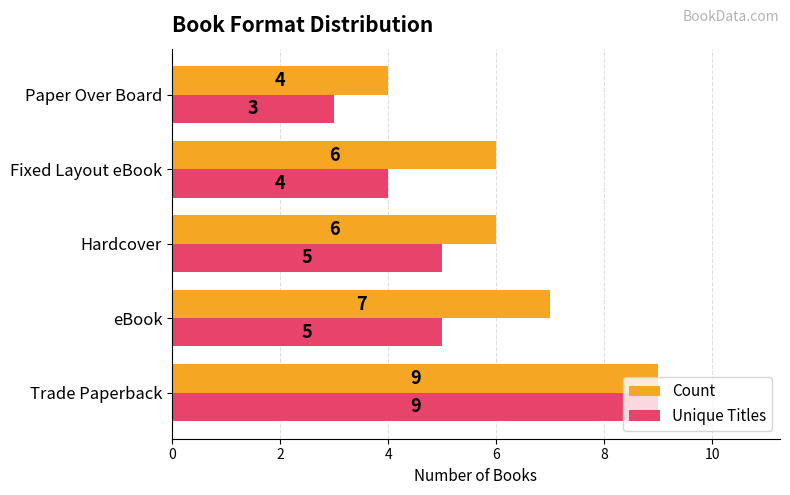

What is the minimum value shown in the chart?

3